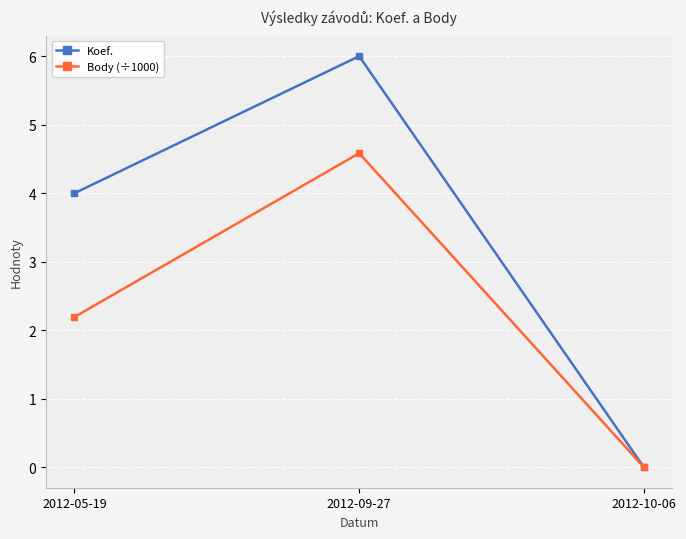

Which series has the largest range (max minus min)?

Koef.